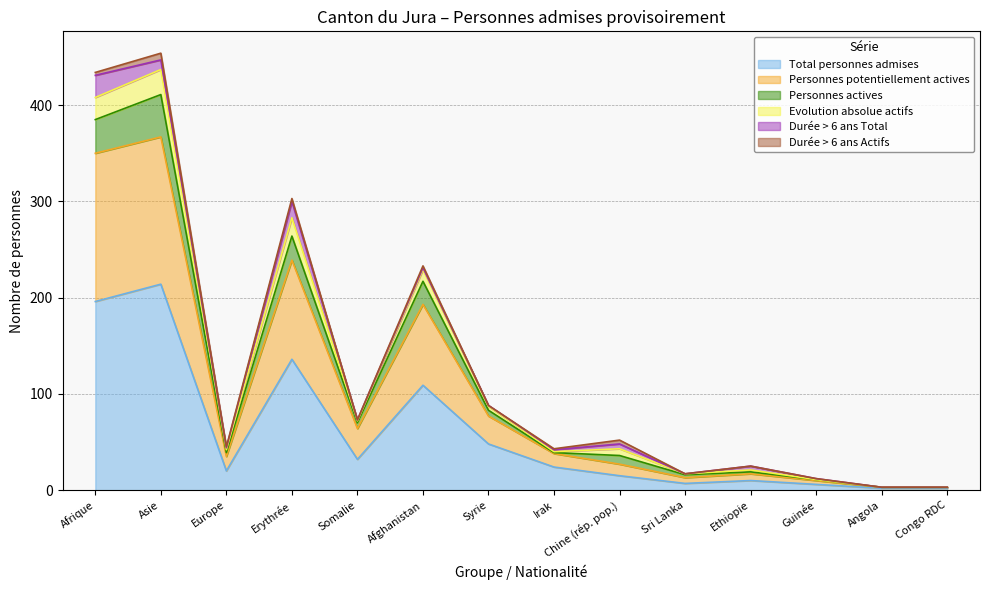

Which category has the highest value in the Total personnes admises series?

Asie